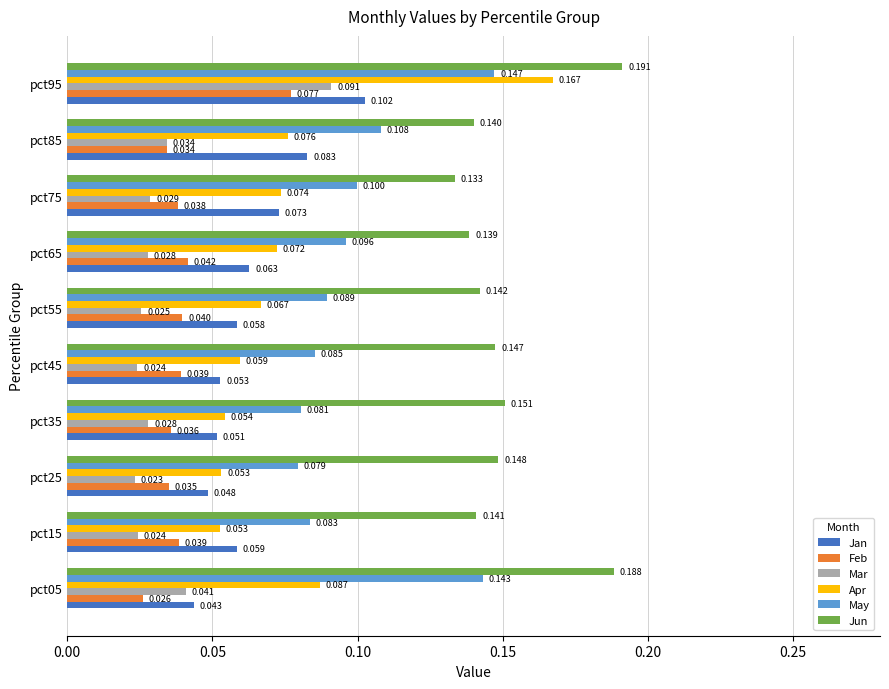

How many series are shown in this chart?

6